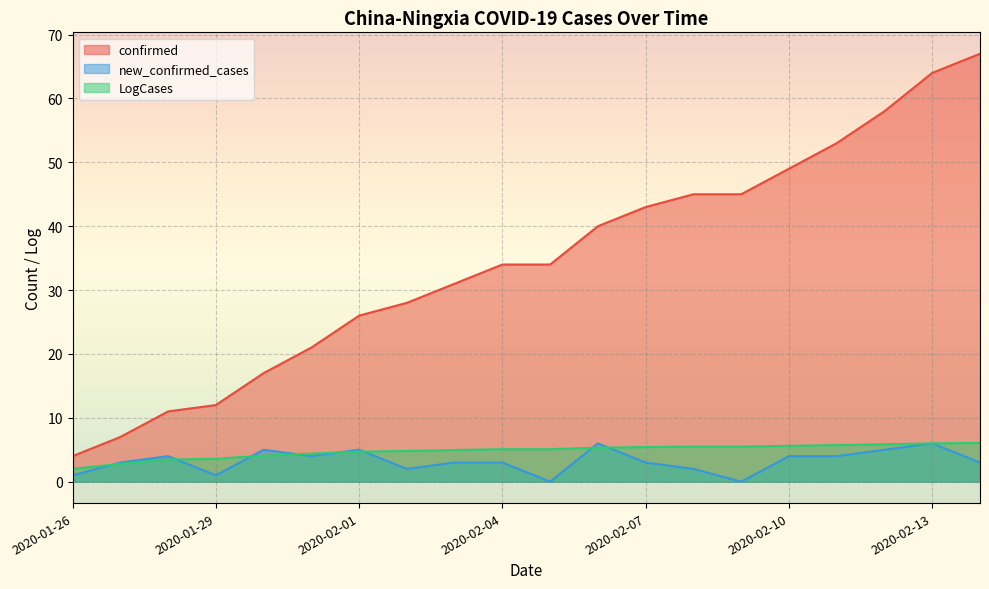

How many values in the LogCases series are below 5?

9